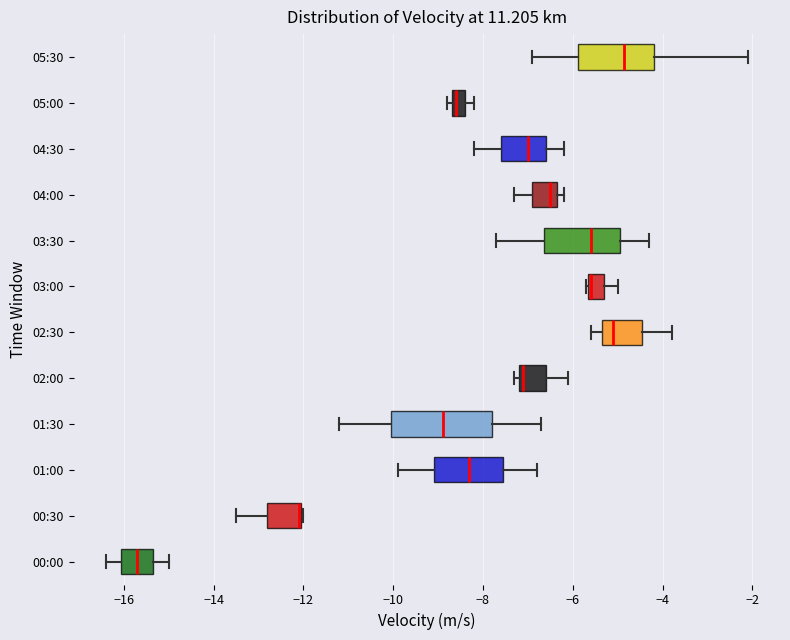

Where is the left edge of the box for 05:00 on the x-axis? The values are not printed on the chart, so give them approximately, as read against the axis.

-8.6